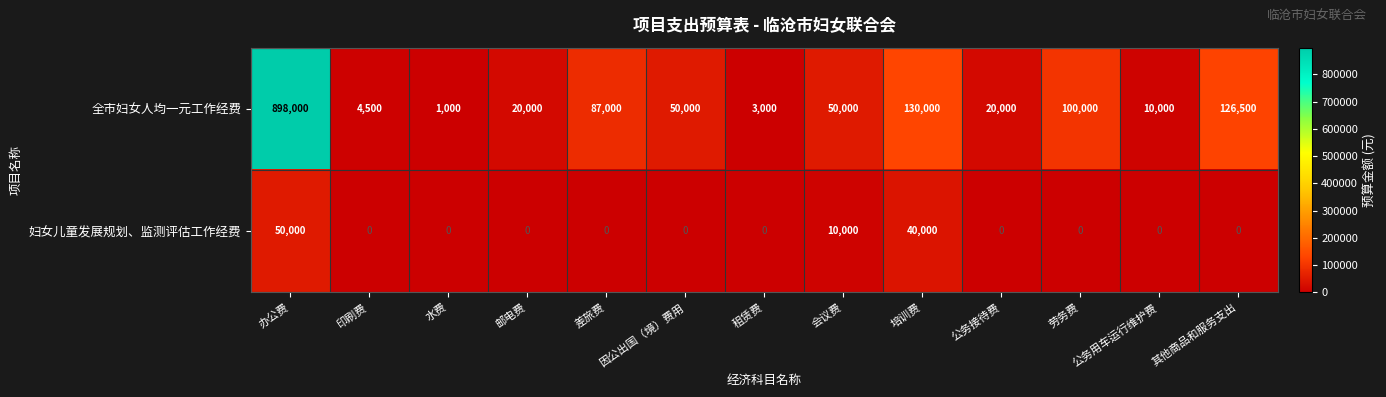

What is the approximate value of 全市妇女人均一元工作经费 at 租赁费?

3000